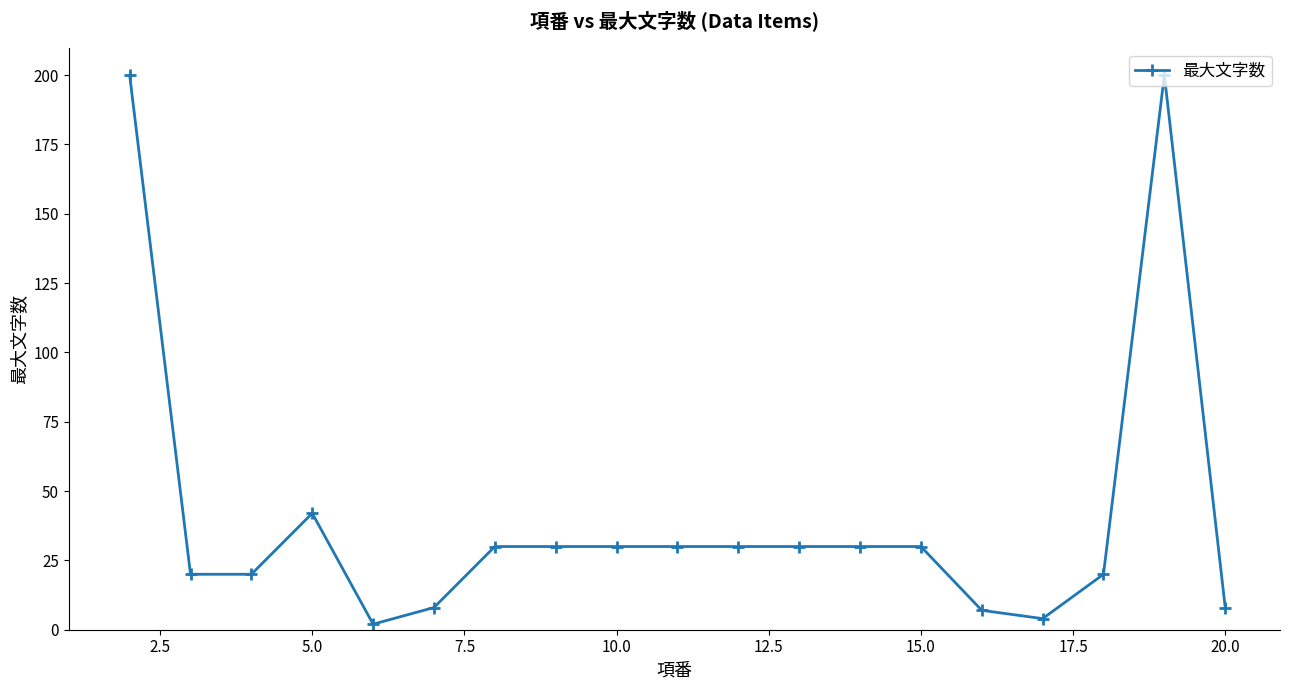

How many categories are shown in the chart?

19